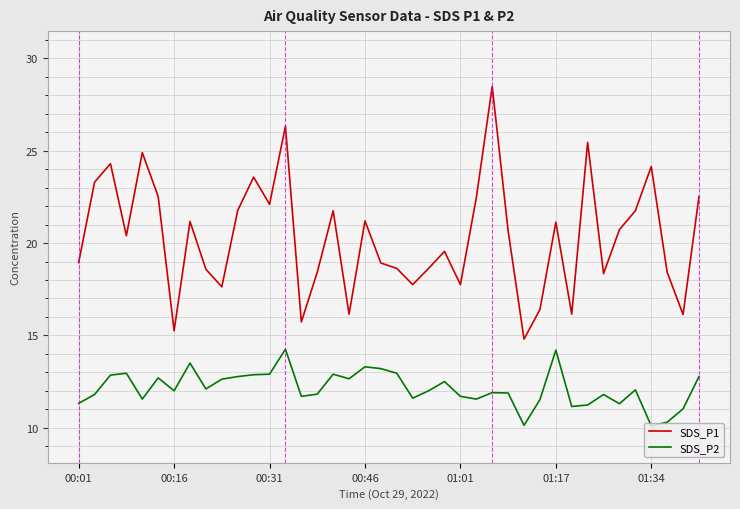

How many lines are shown in the chart?

2